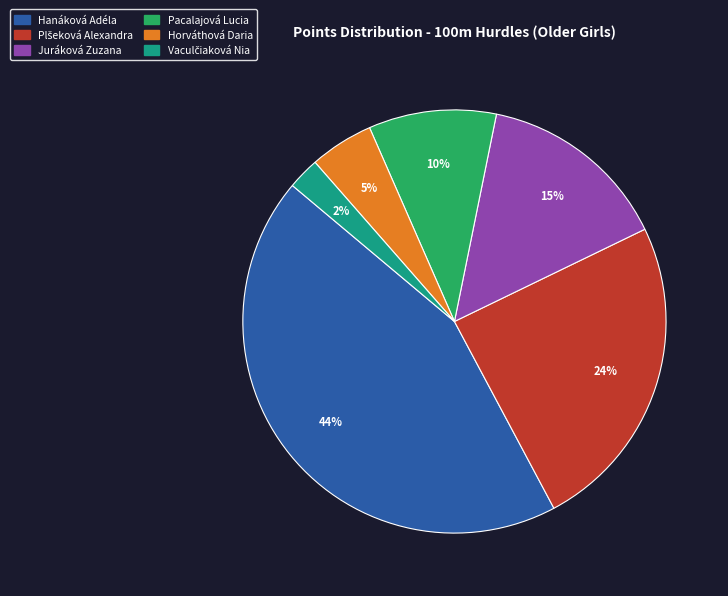

Which slice is the largest?

Hanáková Adéla